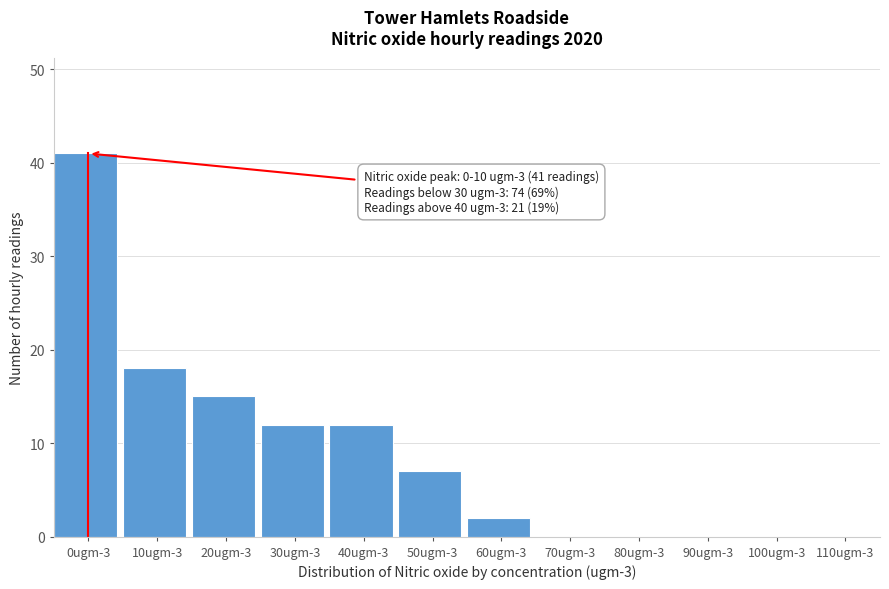

Reading right to left, transcribe all the data shown in this chart.

110ugm-3=0	100ugm-3=0	90ugm-3=0	80ugm-3=0	70ugm-3=0	60ugm-3=2	50ugm-3=7	40ugm-3=12	30ugm-3=12	20ugm-3=15	10ugm-3=18	0ugm-3=41